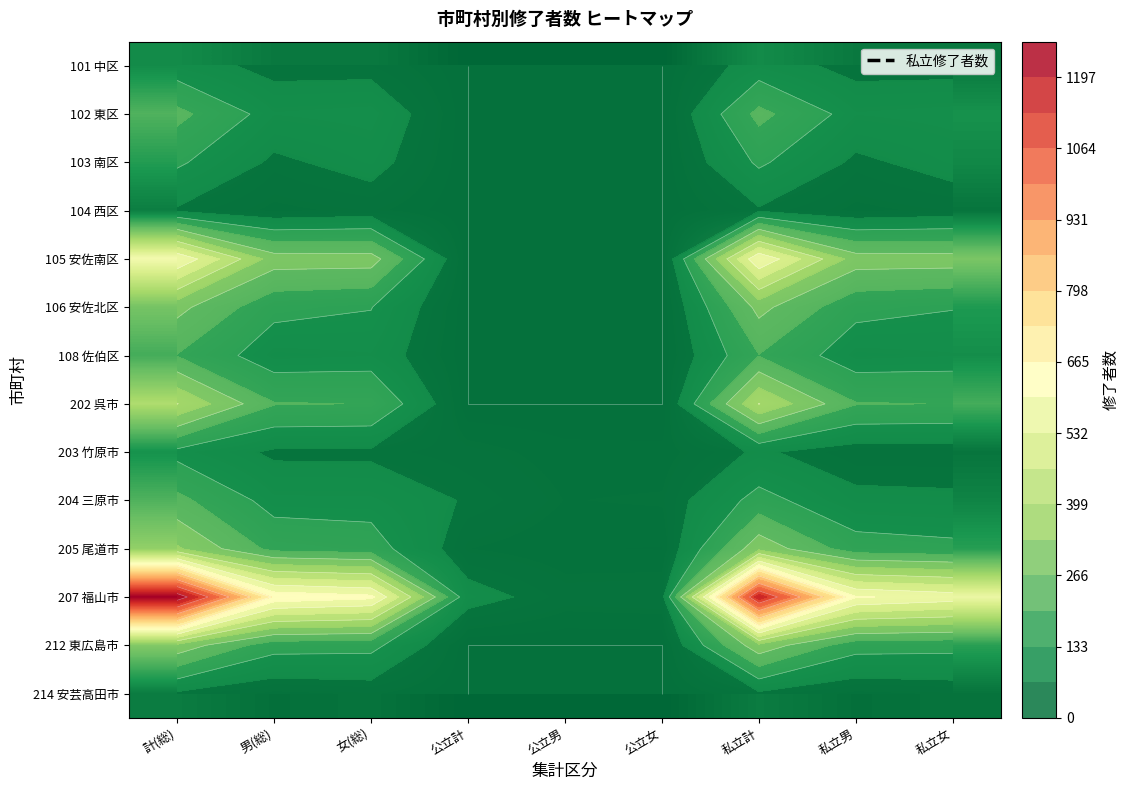

Which series has the widest spread of values?

207 福山市